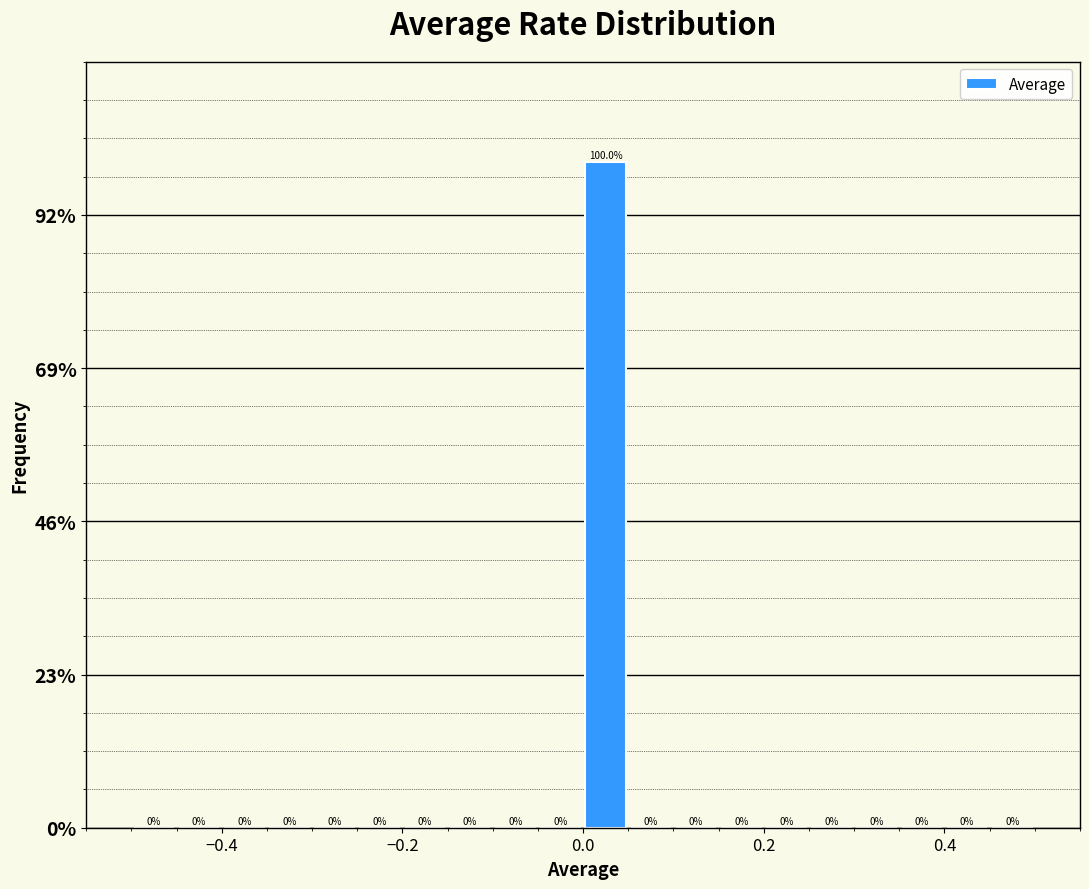

Around what value on the x-axis is the tallest bar? Give the approximate position of its centre, as read against the axis.

0.02